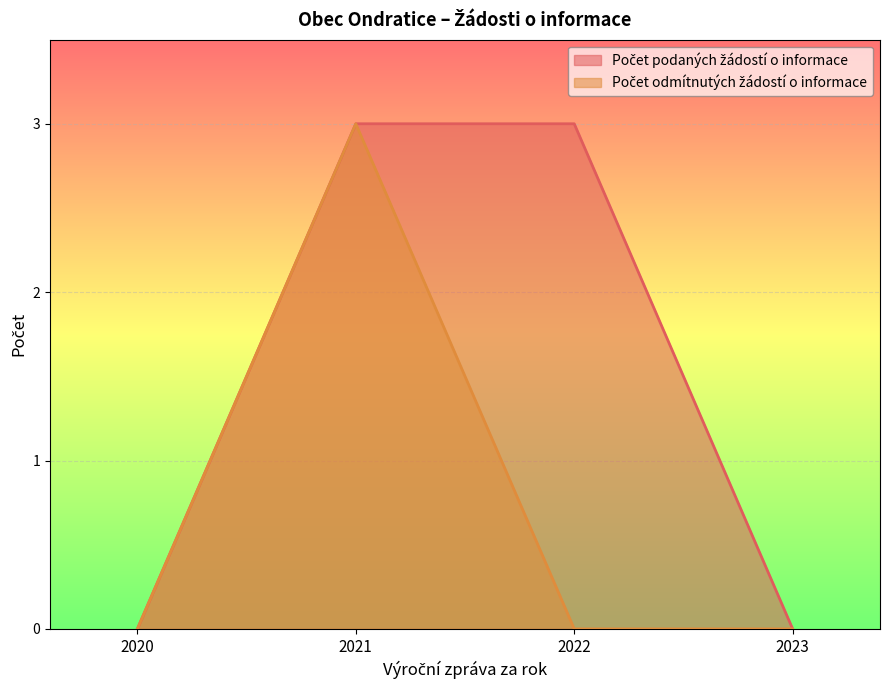

Which series has the widest spread of values?

Počet podaných žádostí o informace